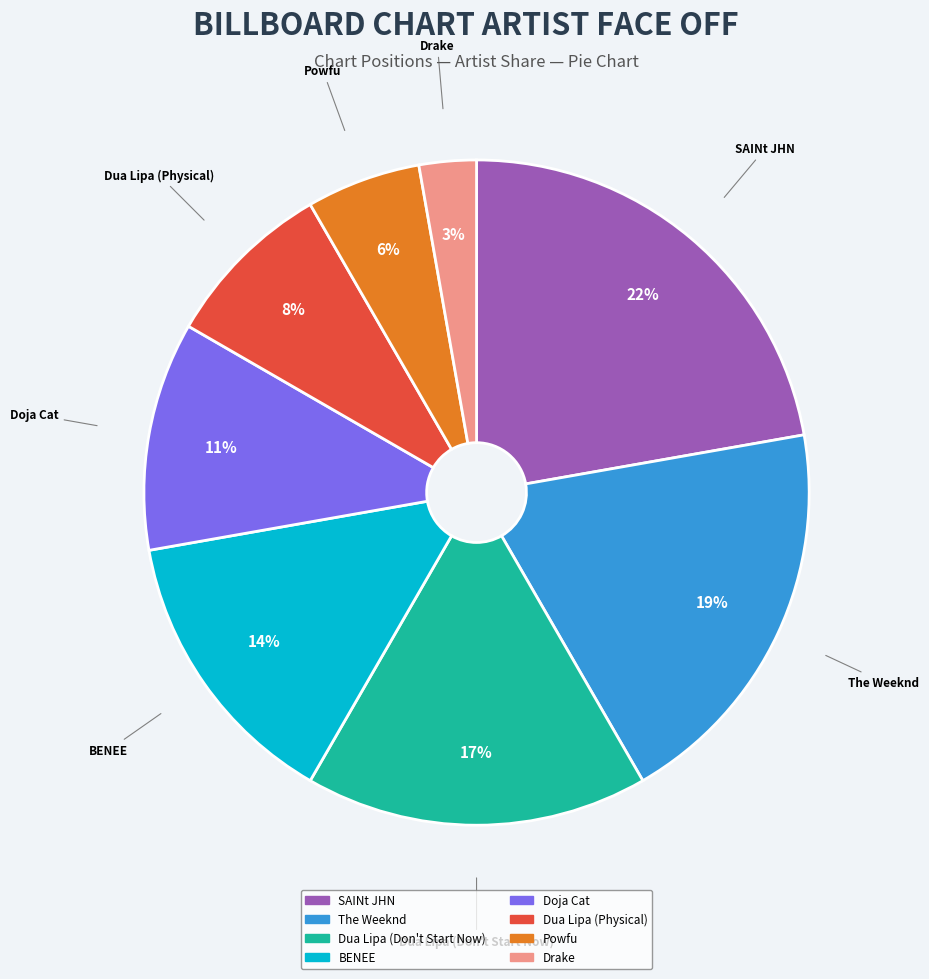

True or false: Dua Lipa (Don't Start Now) accounts for 1% of the total.

False